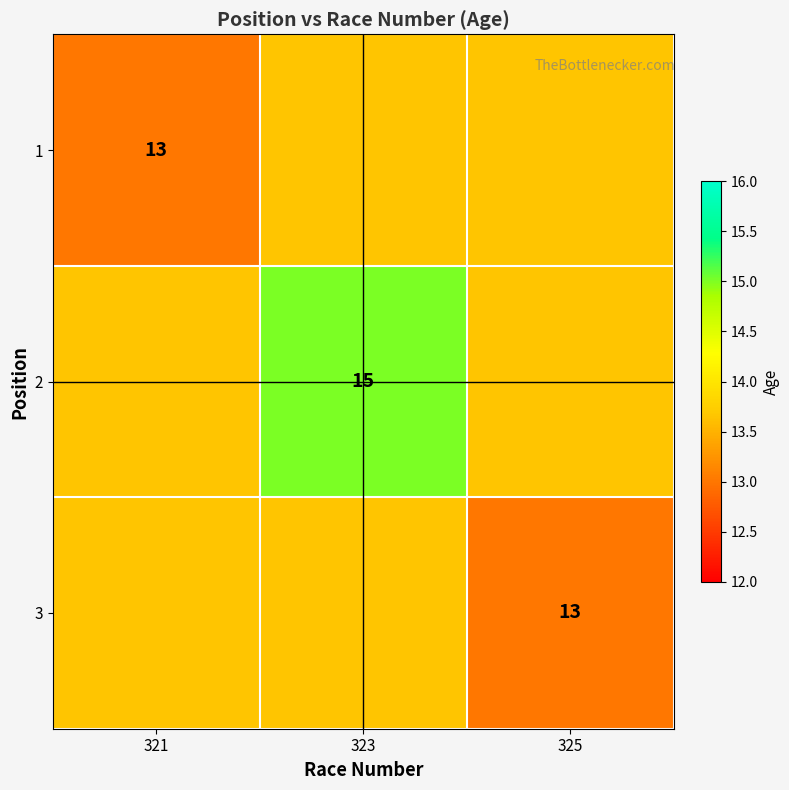

Is the value of 3 at 325 greater than the value of 2 at 323?

No